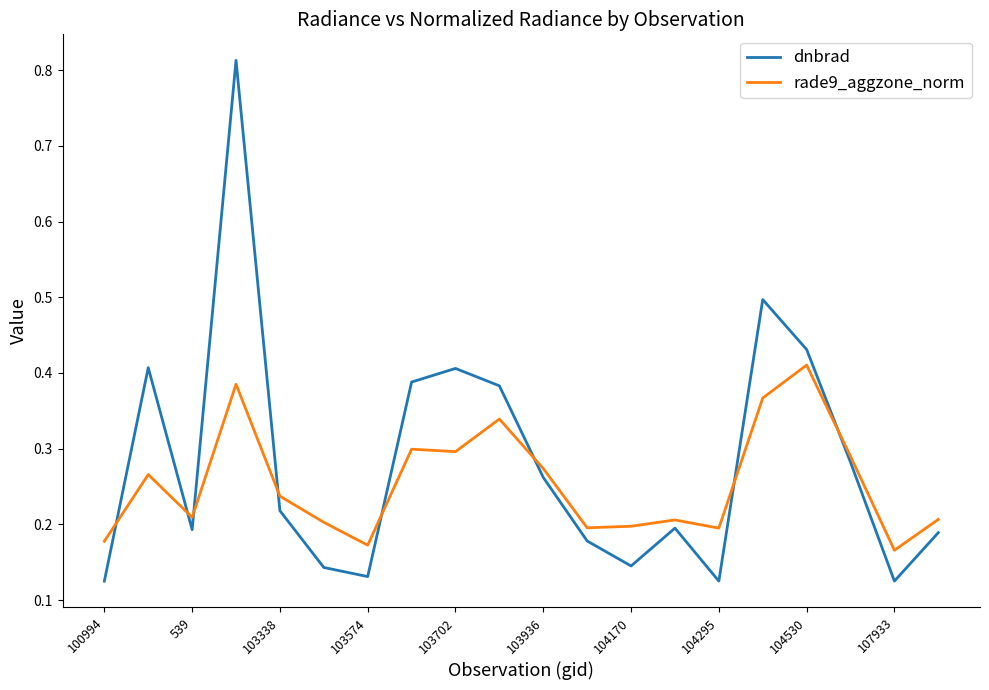

True or false: dnbrad has more than 2 interior local peaks.

True